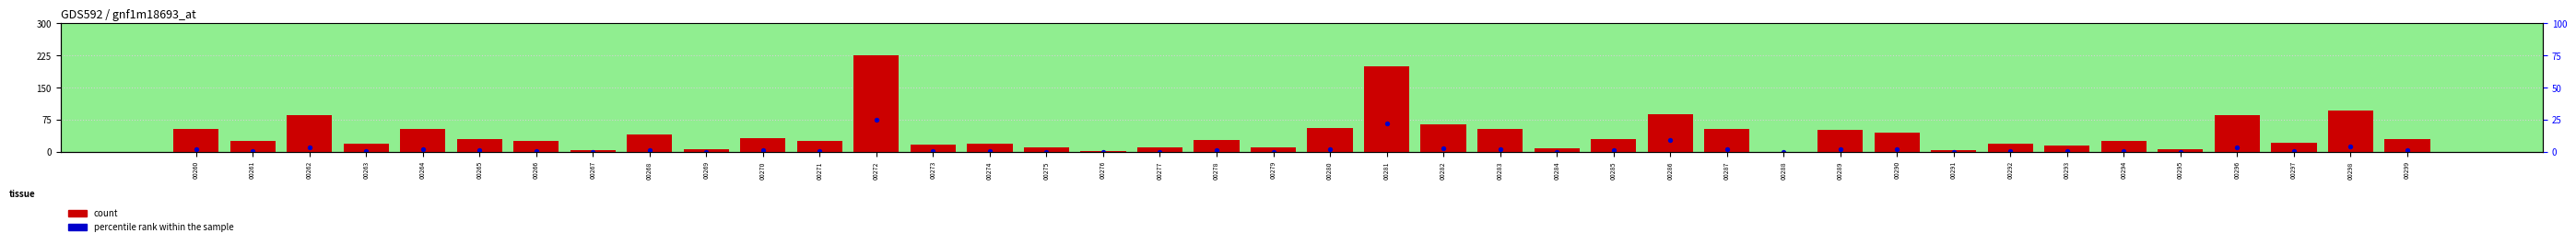

At which category is the sum across all series the highest?

00272